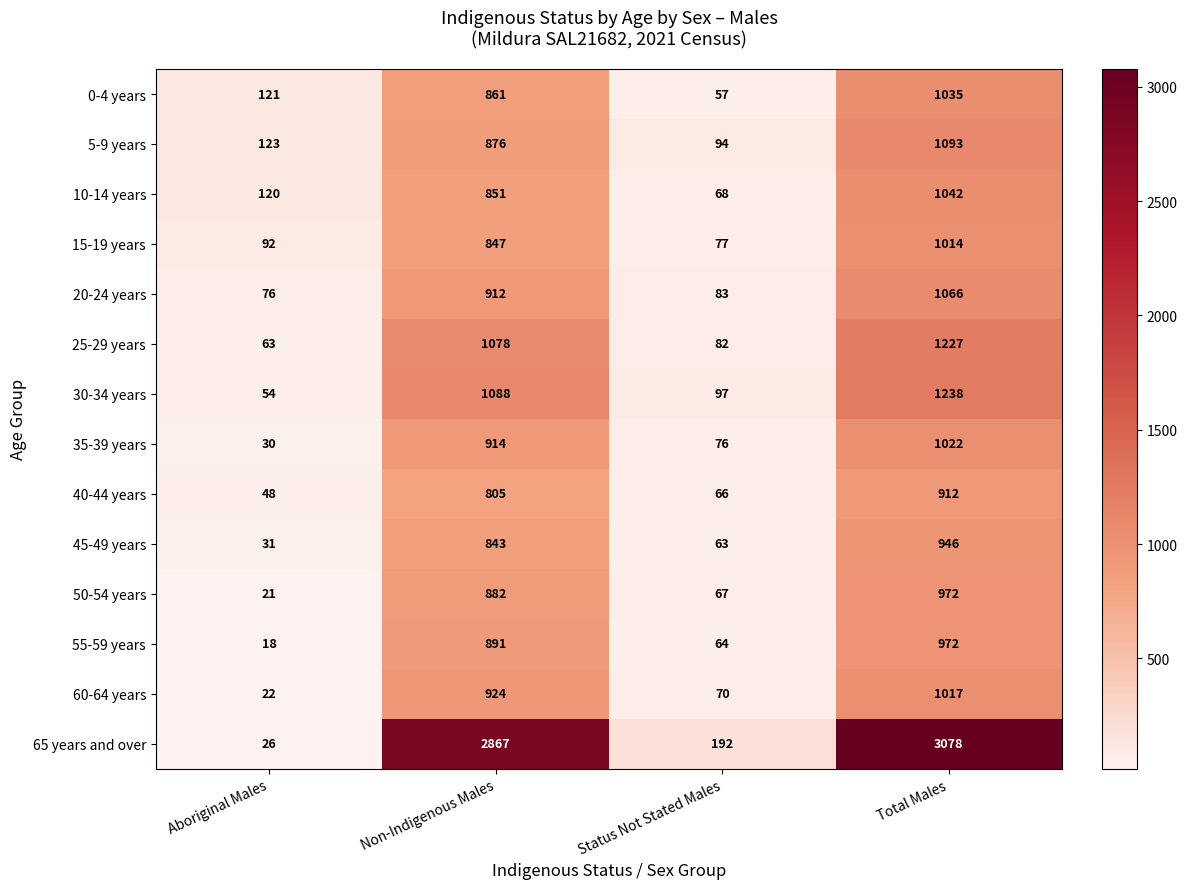

How many data points in 5-9 years are less than 876?

2